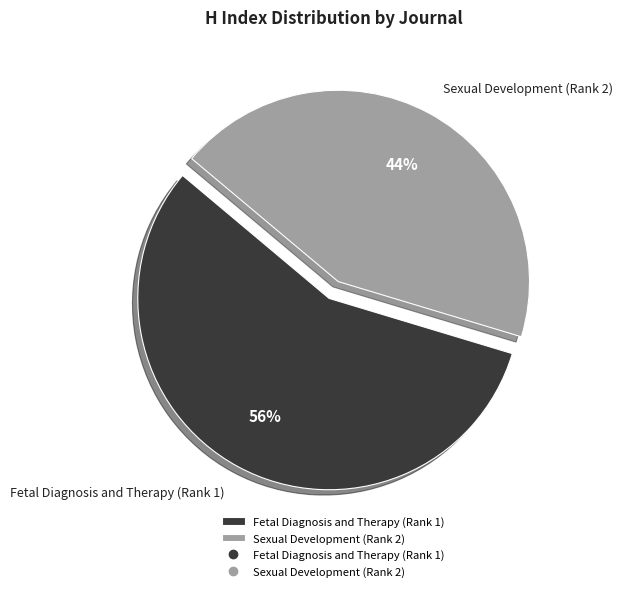

What percentage is the Fetal Diagnosis and Therapy (Rank 1) slice, to the nearest percent?

56%